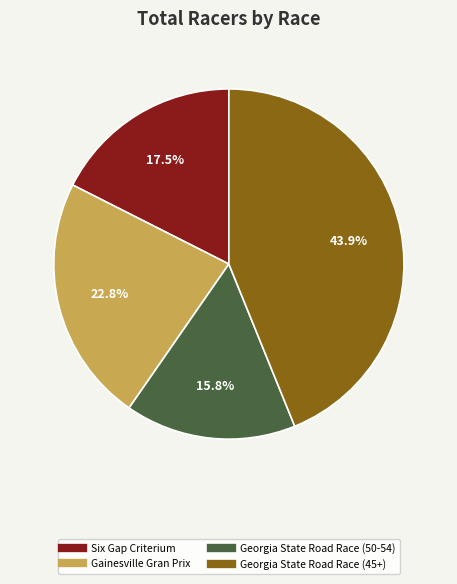

How many segments does this pie chart have?

4